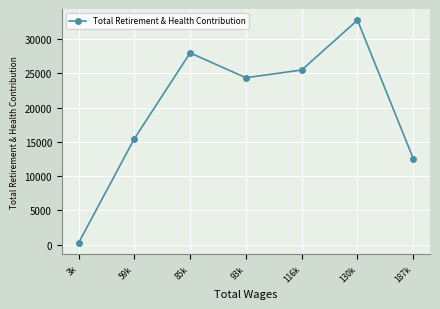

What is the difference between the second highest and minimum values?

27749